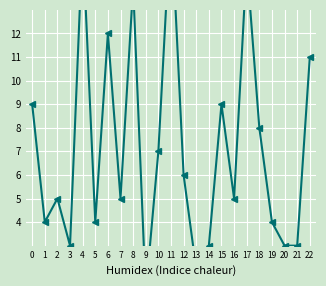

Reading left to right, what are all the values shown in this chart?

0=9	1=4	2=5	3=3	4=16	5=4	6=12	7=5	8=14	9=1	10=7	11=17	12=6	13=2	14=3	15=9	16=5	17=15	18=8	19=4	20=3	21=3	22=11